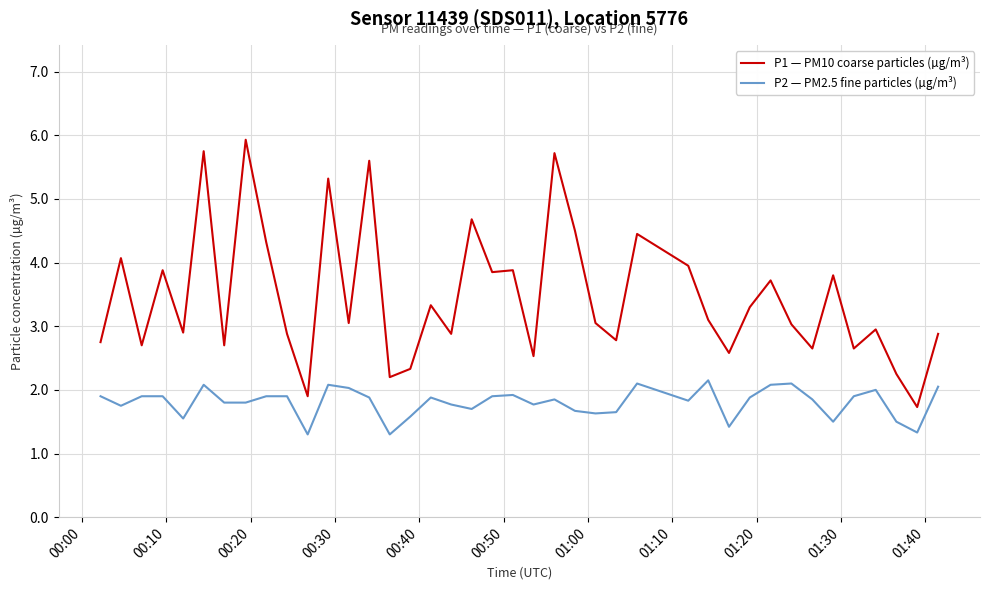

At how many categories does at least one series exceed 5?

5